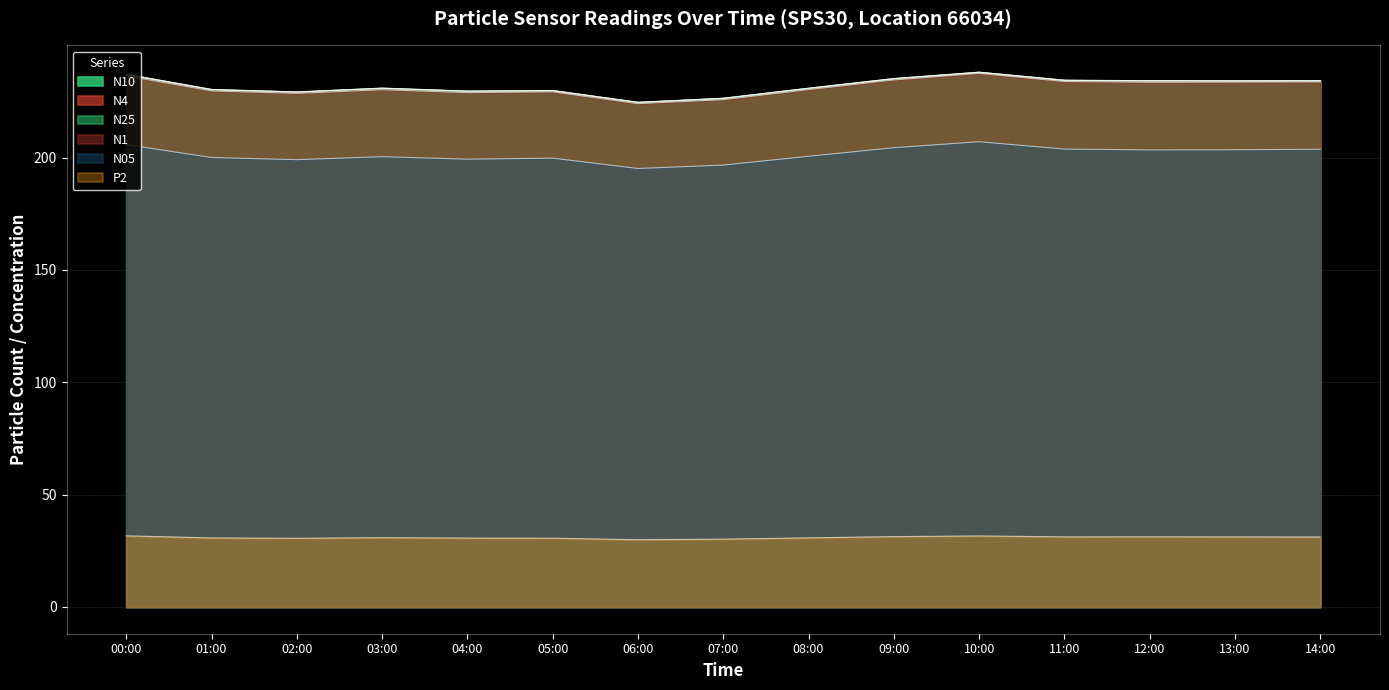

True or false: N05 and P2 cross at least once.

False